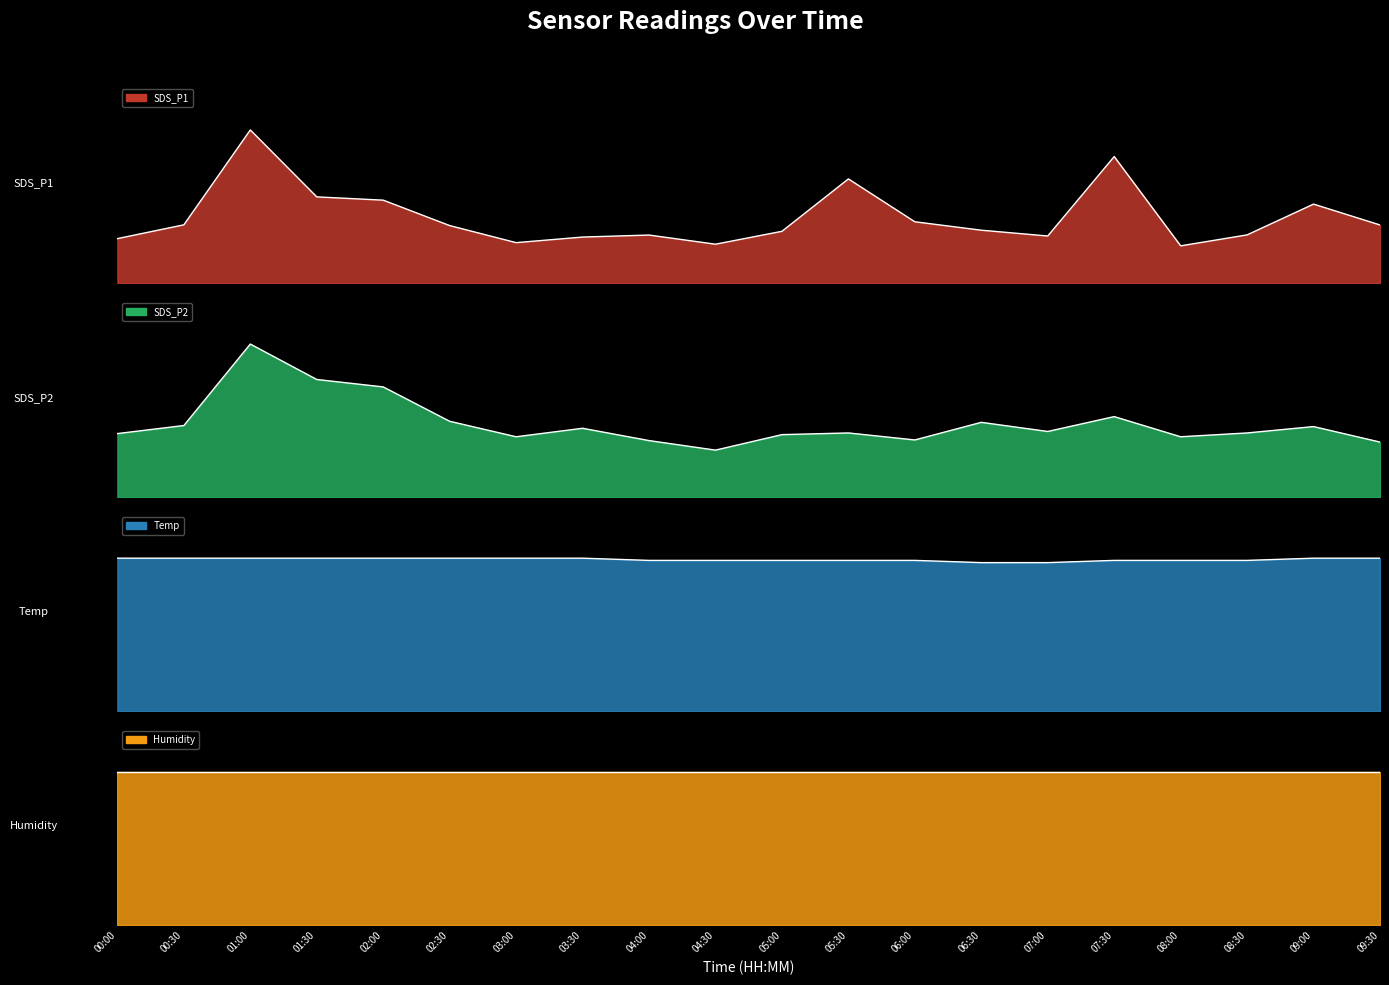

What is the maximum value for SDS_P2?

7.2